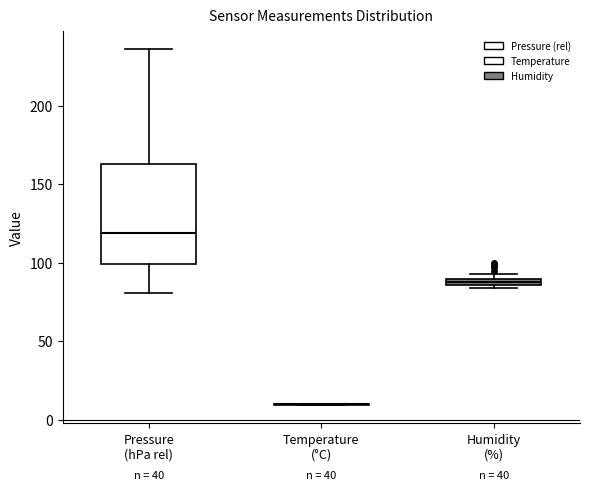

Comparing the boxes themselves (not the whiskers), which one is the tallest?

Pressure (hPa rel)